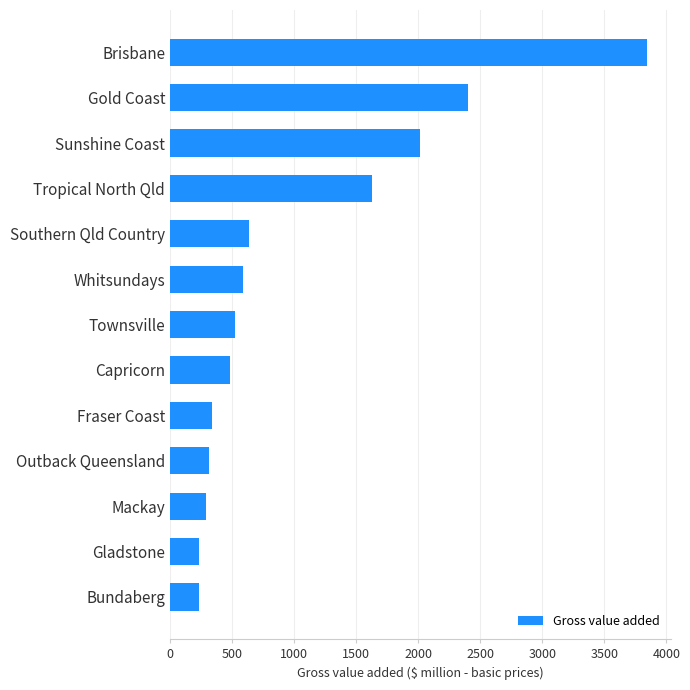

What is the difference between the second highest and second lowest values?

2162.5